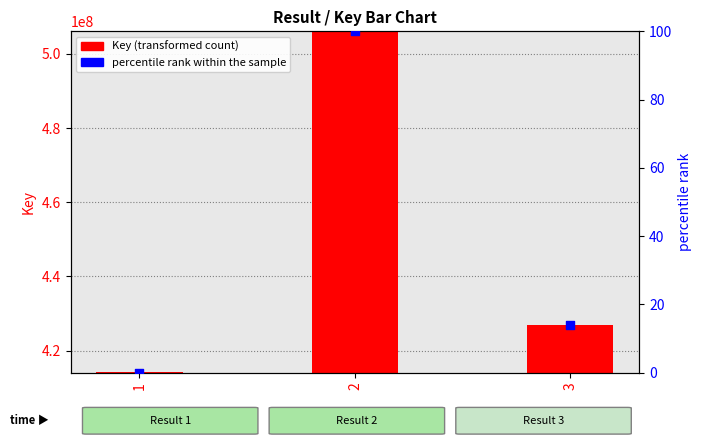

At which category is the sum across all series the highest?

2